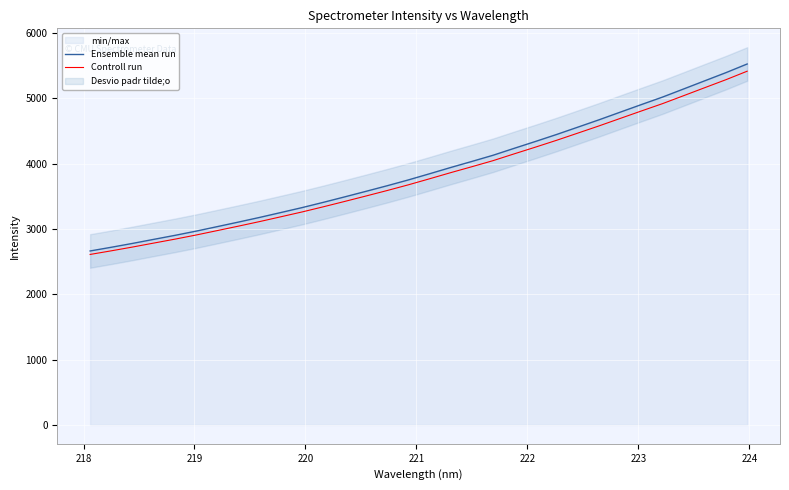

What is the lowest value of the Controll run series?

2611.3